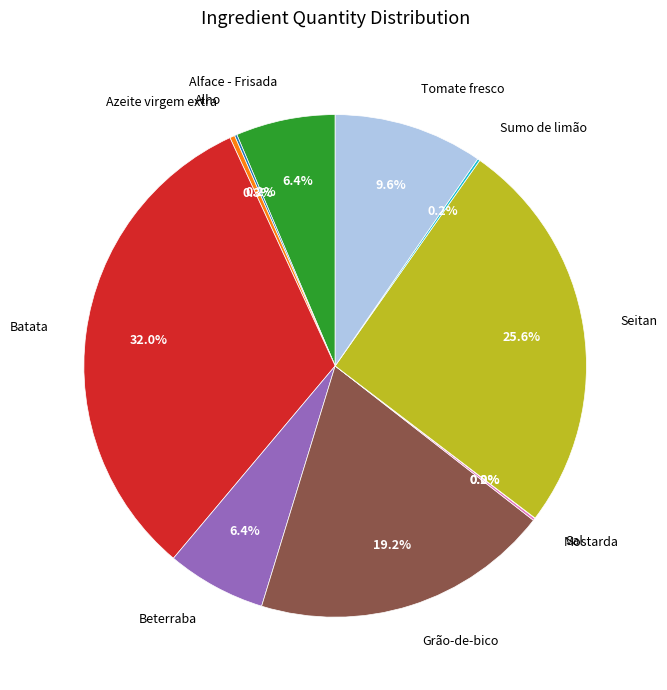

Is there any slice that represents more than half of the pie?

No